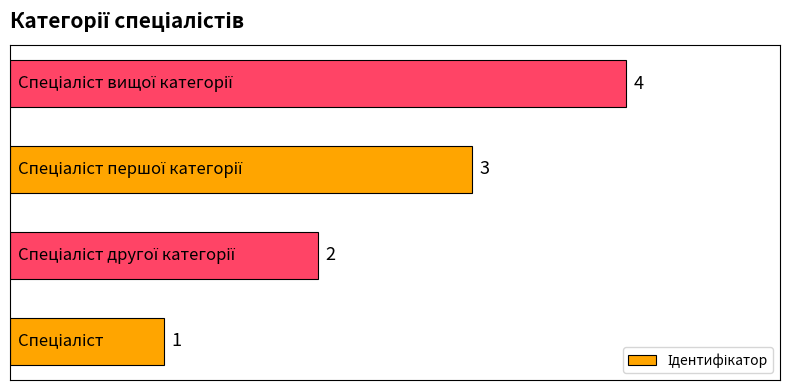

What is the difference between the maximum and minimum values?

3